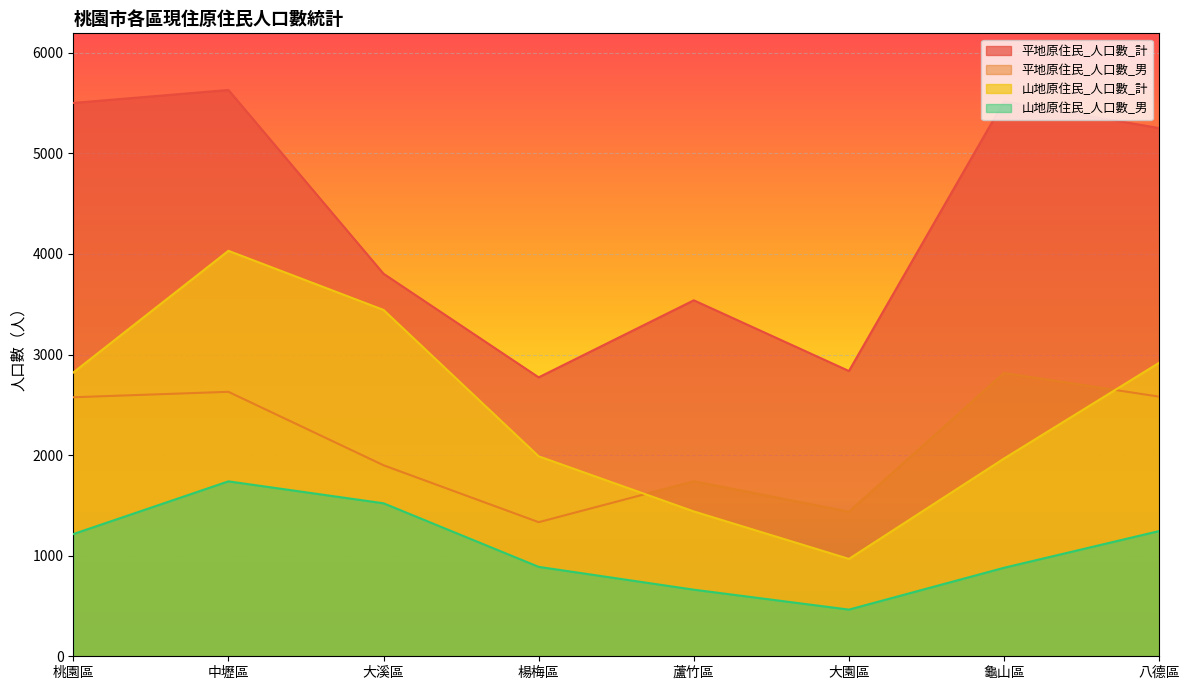

What is the total value across all series at 蘆竹區?

7381